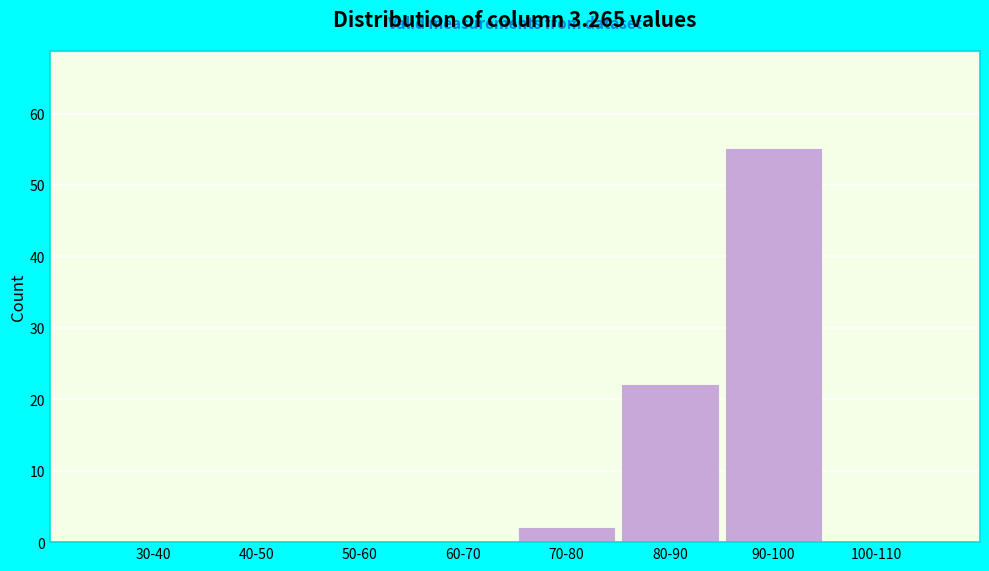

Reading left to right, list all the values displayed in this chart.

30-40=0	40-50=0	50-60=0	60-70=0	70-80=2	80-90=22	90-100=55	100-110=0